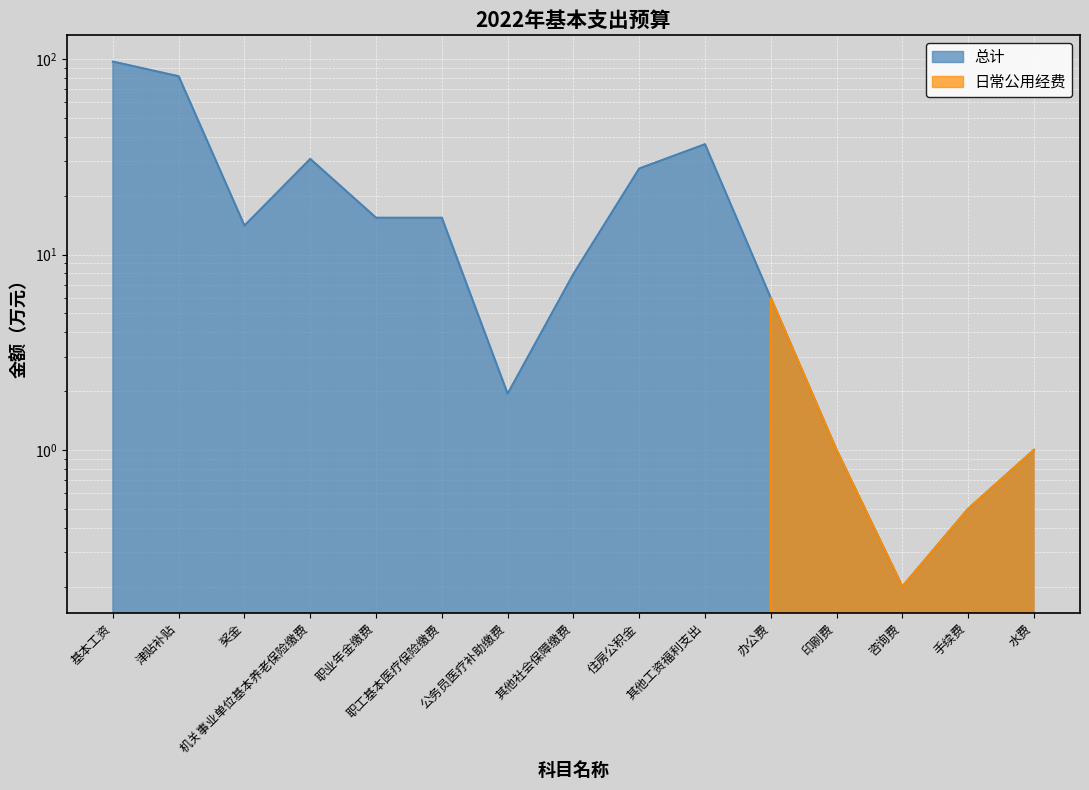

In 日常公用经费, how many points are lower than both neighbors (excluding endpoints)?

1